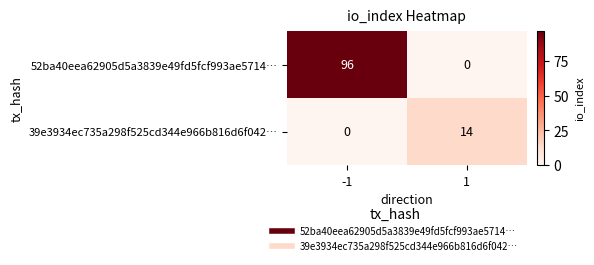

Which series changed the most between -1 and 1?

52ba40eea62905d5a3839e49fd5fcf993ae5714…